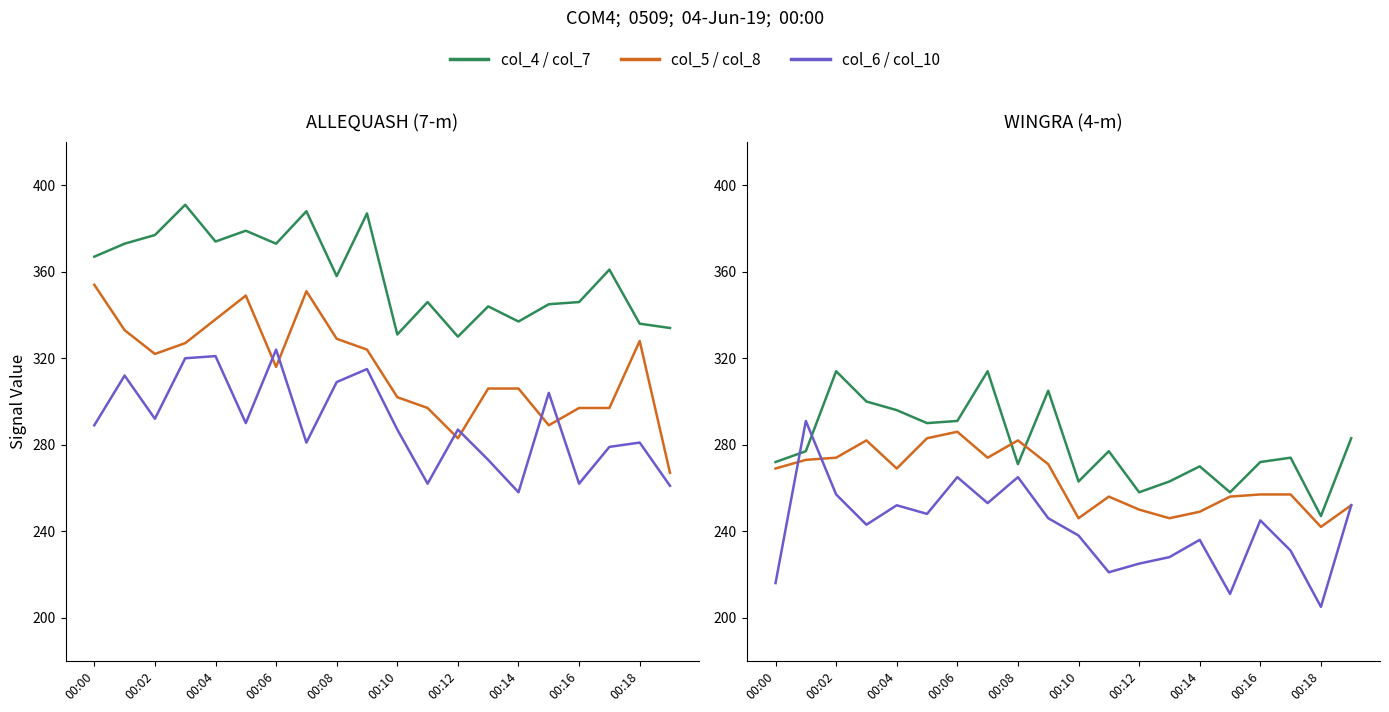

At 00:14, list the series in order from largest to smallest.

col_4, col_5, col_7, col_6, col_8, col_10